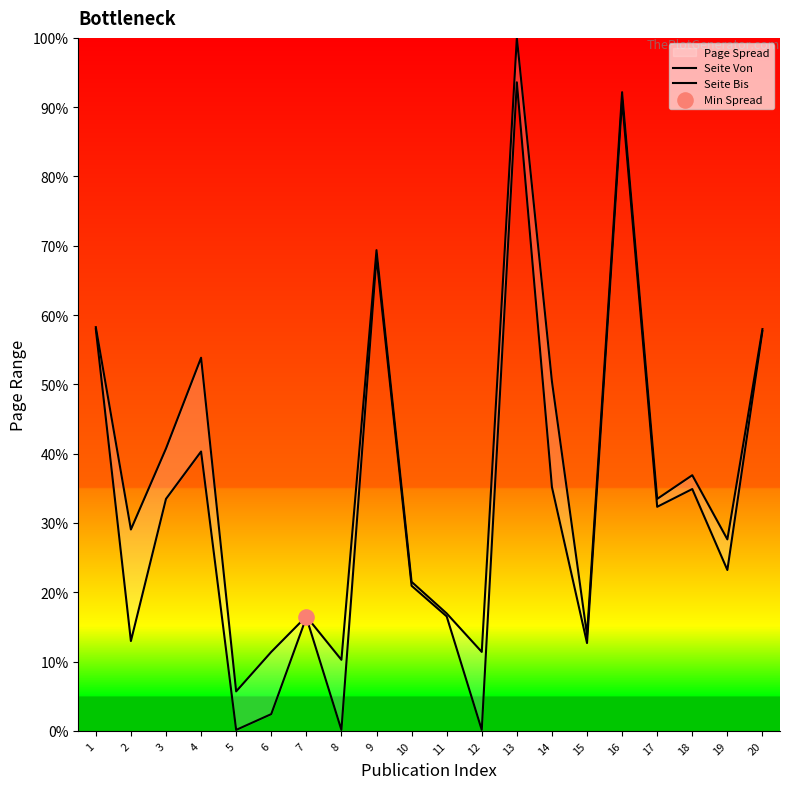

At how many categories does at least one series exceed 17?

13